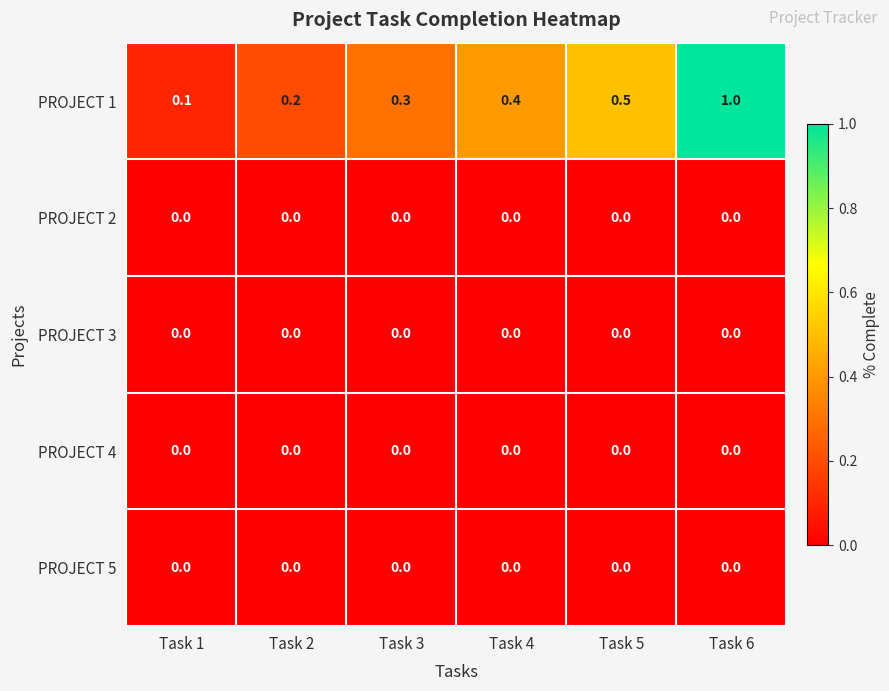

Is the value of PROJECT 1 at Task 1 greater than the value of PROJECT 4 at Task 4?

Yes